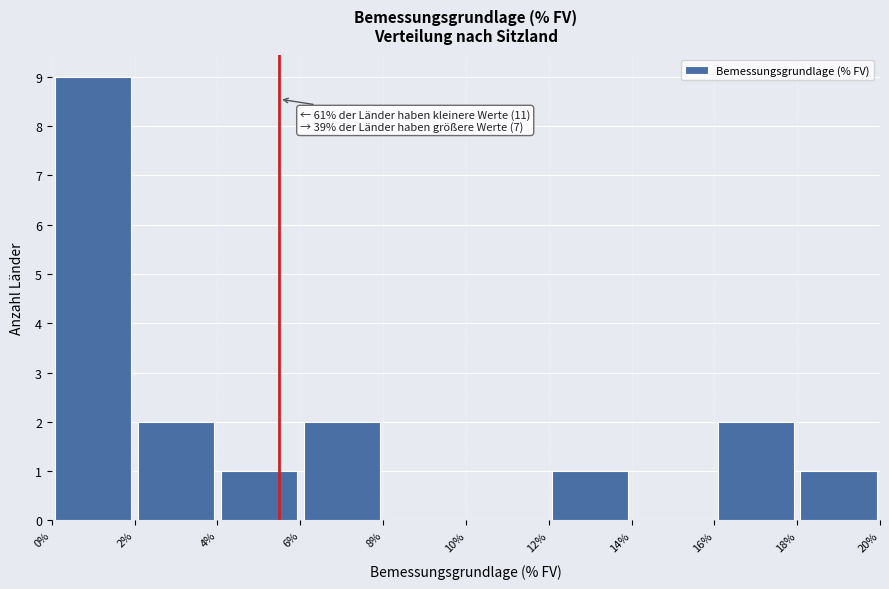

Over which range of the x-axis is the bar tallest?

0% to 2%